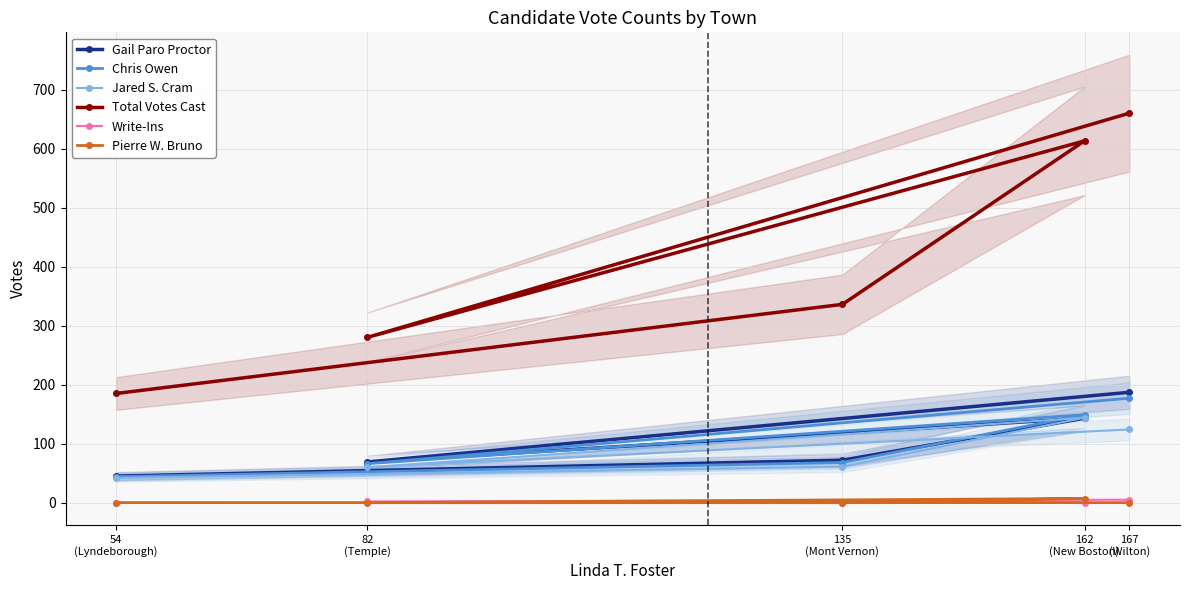

The value of Chris Owen at 54
(Lyndeborough) is 44. True or false?

True